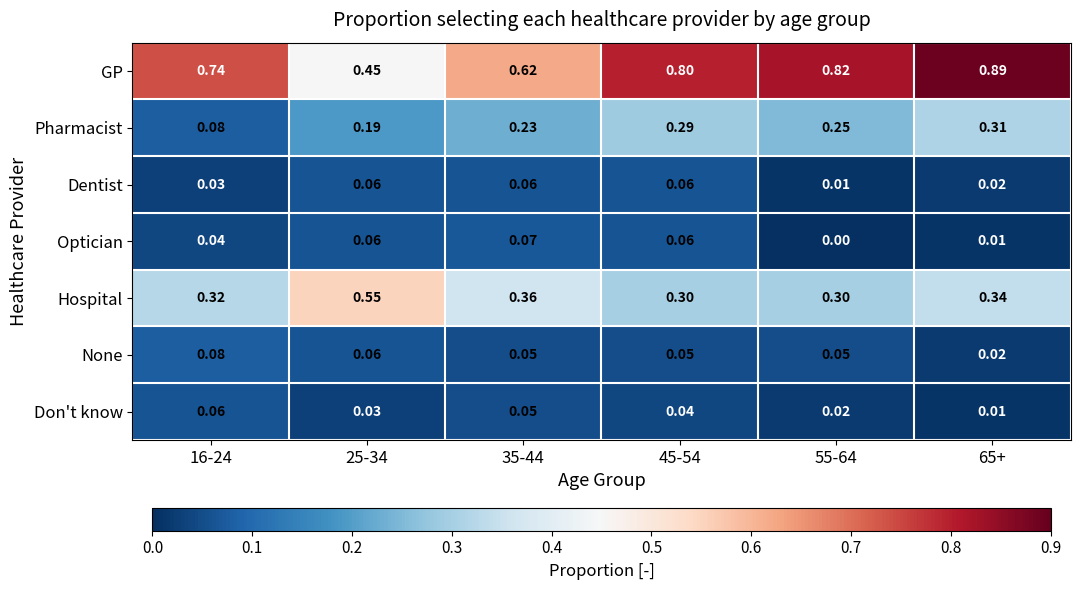

At how many categories does at least one series exceed 0?

6